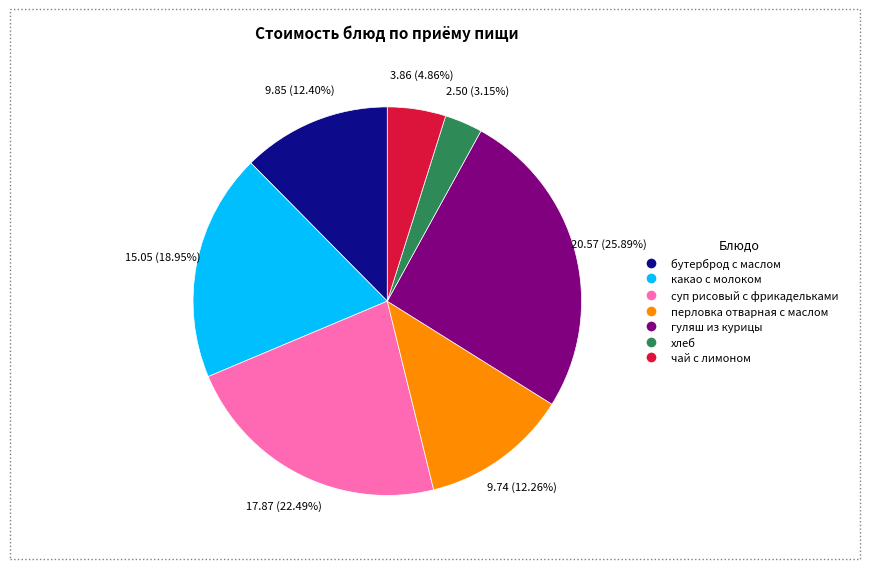

To the nearest percent, what is the difference between the largest and smallest slice percentages?

23%